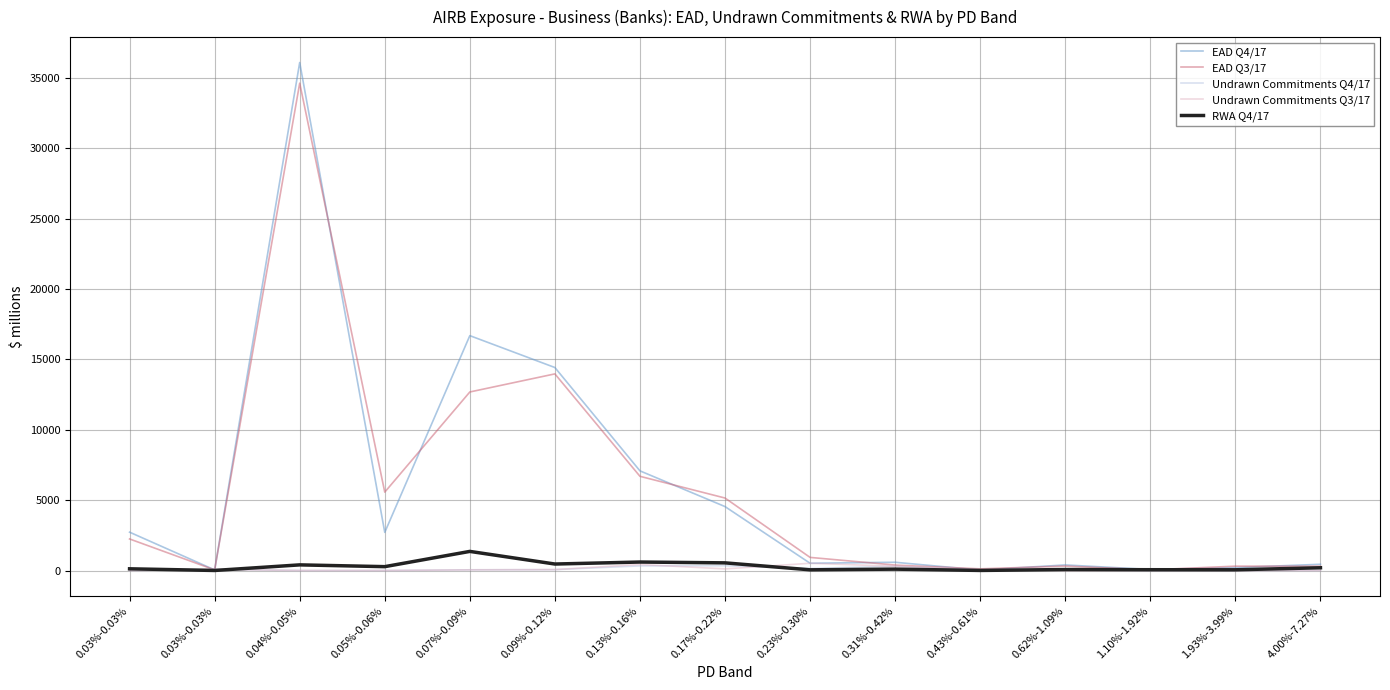

What are all the series names shown in the legend?

EAD Q4/17, EAD Q3/17, Undrawn Commitments Q4/17, Undrawn Commitments Q3/17, RWA Q4/17